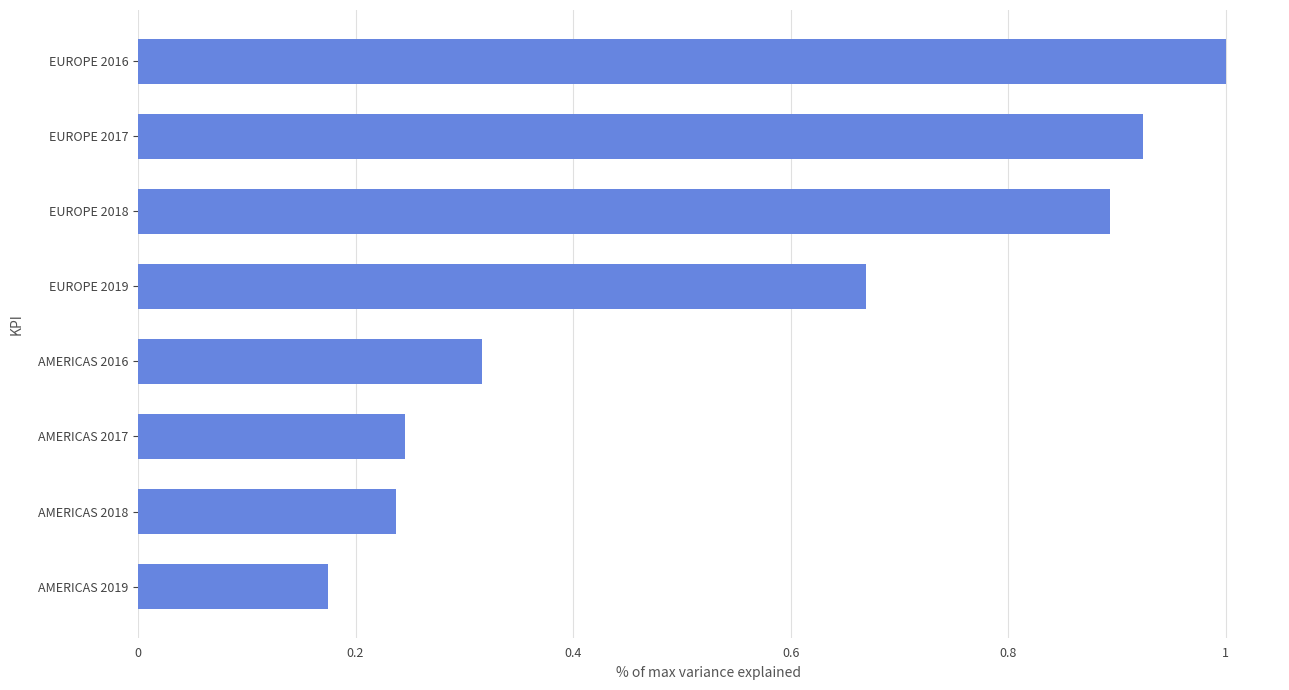

How many categories are shown in the chart?

8